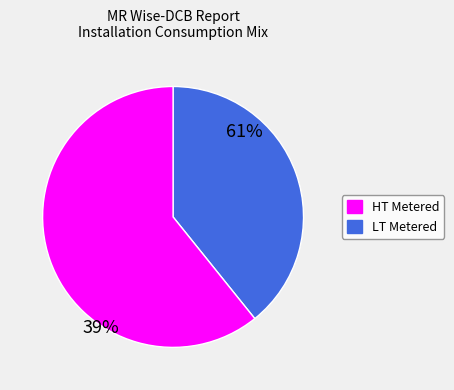

To the nearest percent, what is the average slice percentage?

50%